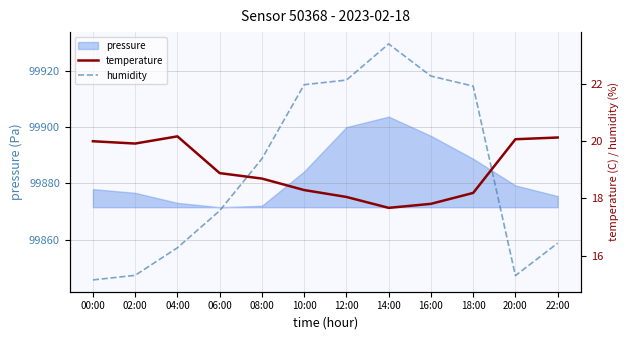

At which label is temperature closest to 18?

12:00